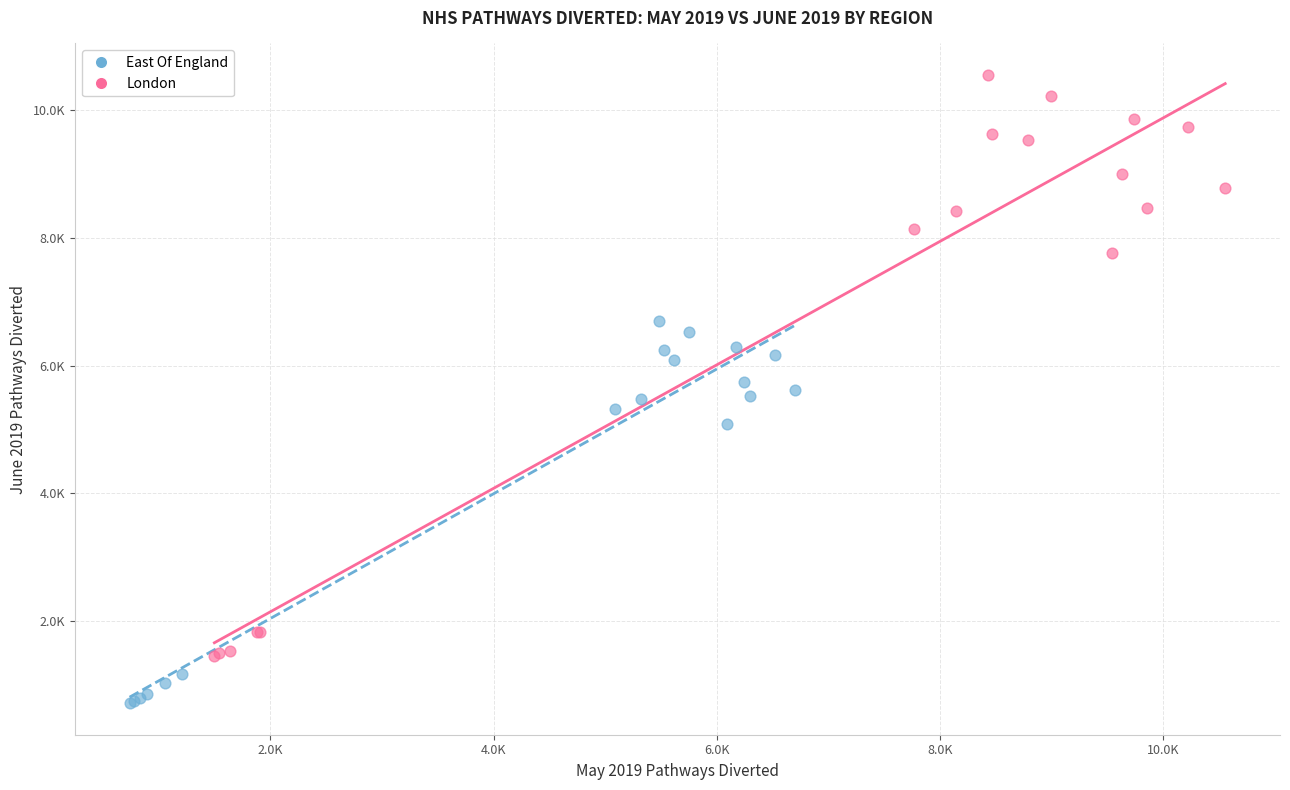

Which series contains the highest Y value?

London